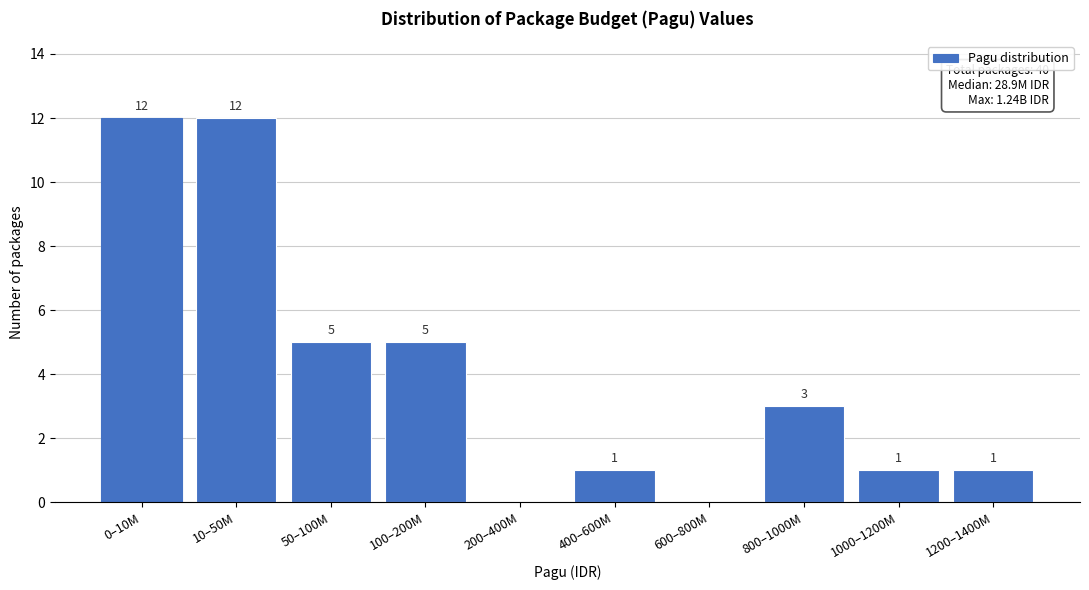

Reading left to right, transcribe all the data shown in this chart.

0–10M=12	10–50M=12	50–100M=5	100–200M=5	200–400M=0	400–600M=1	600–800M=0	800–1000M=3	1000–1200M=1	1200–1400M=1